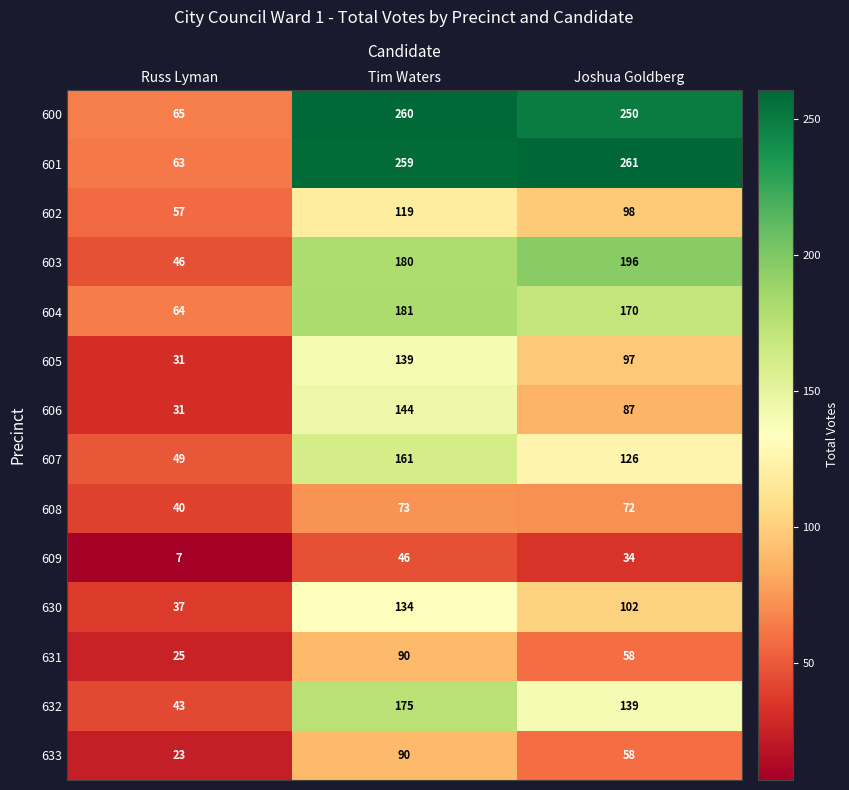

Is it true that 608 equals 73 at Tim Waters?

True